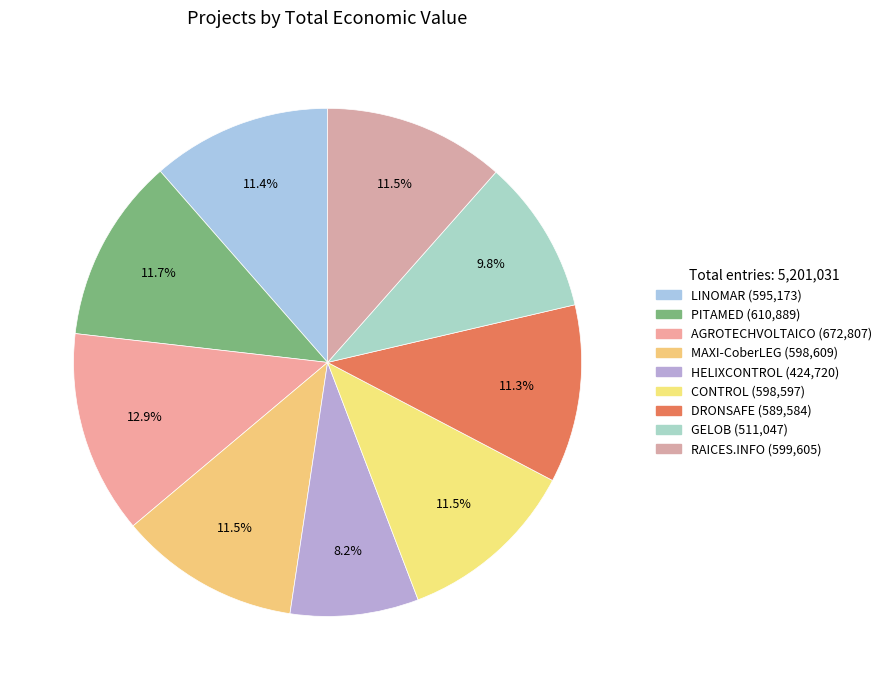

How many segments does this pie chart have?

9